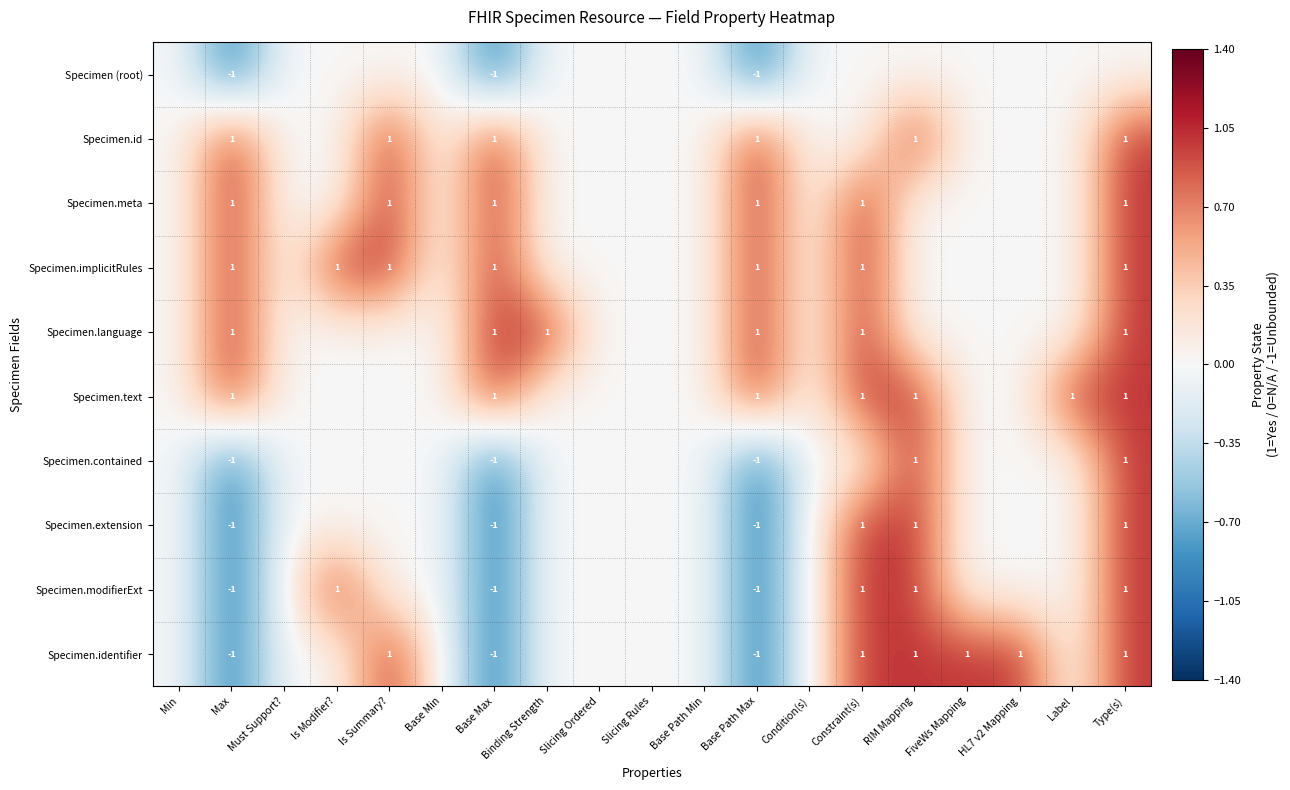

The value of Specimen.implicitRules at Is Modifier? is 1. True or false?

True